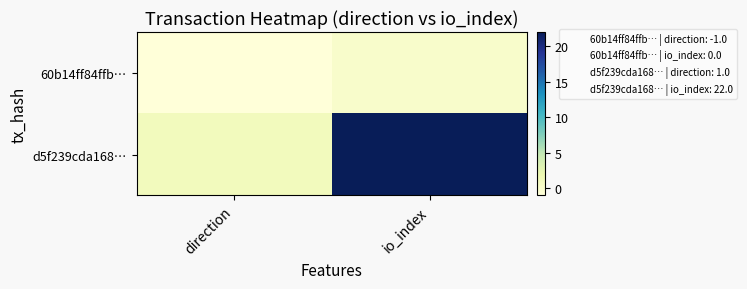

Which series has the widest spread of values?

d5f239cda168…